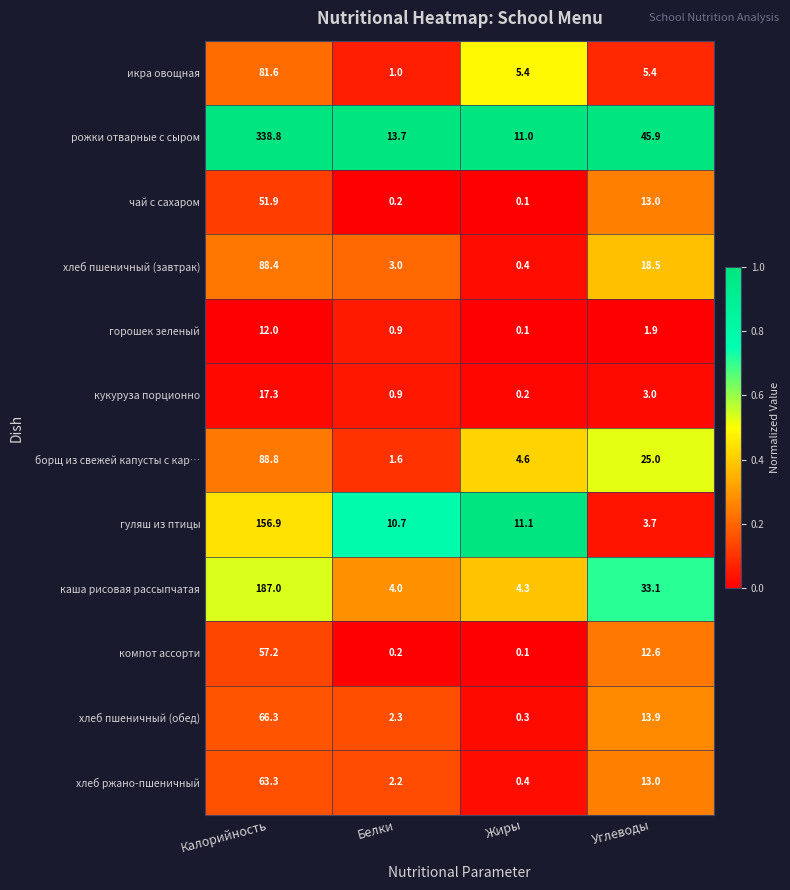

At which label is хлеб пшеничный (обед) closest to 33?

Углеводы